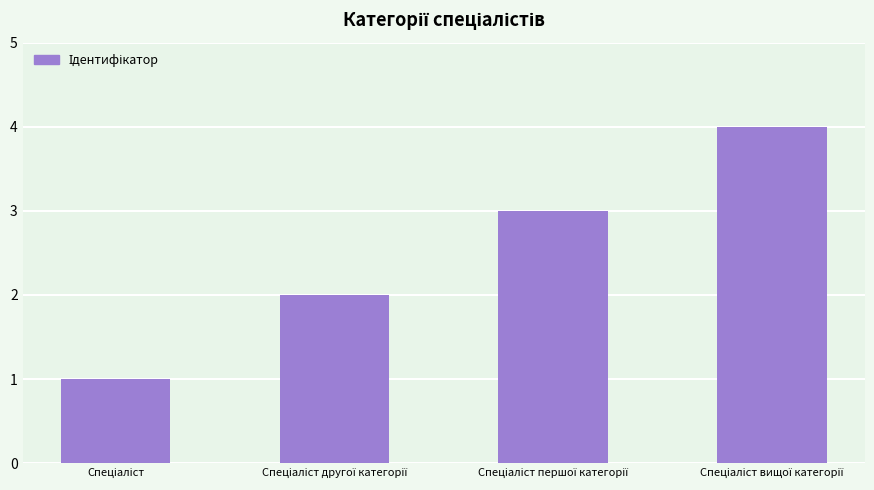

What is the greatest value displayed?

4